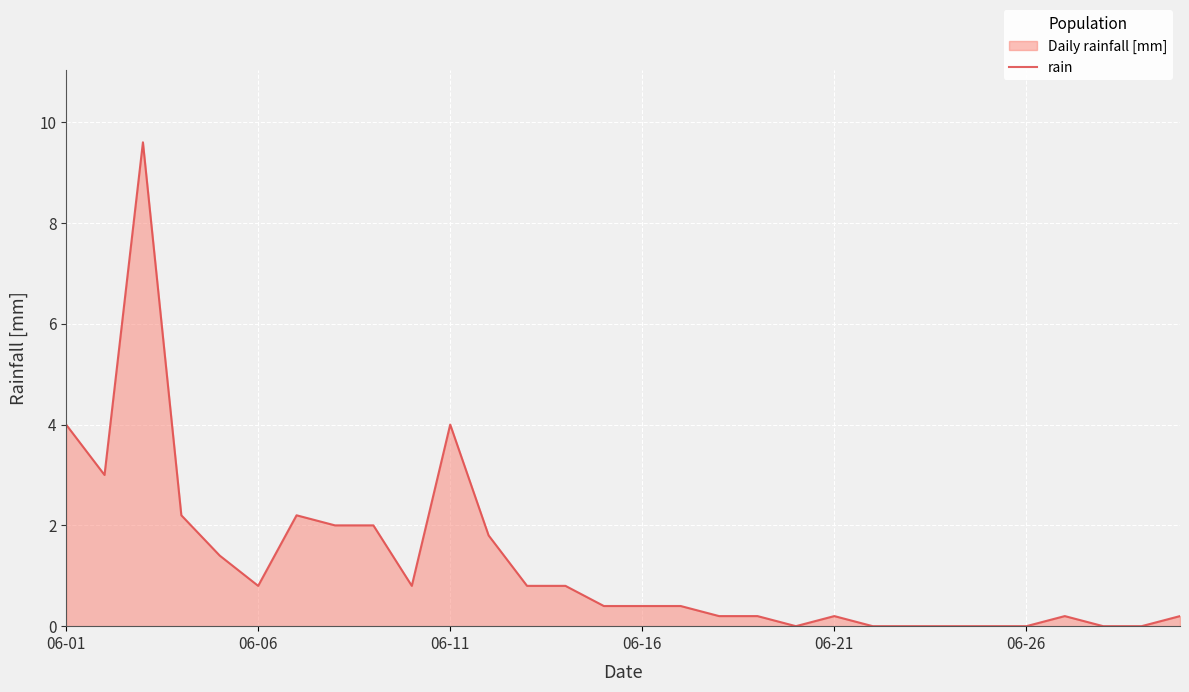

What is the value of the 1st point from the left?

4.0